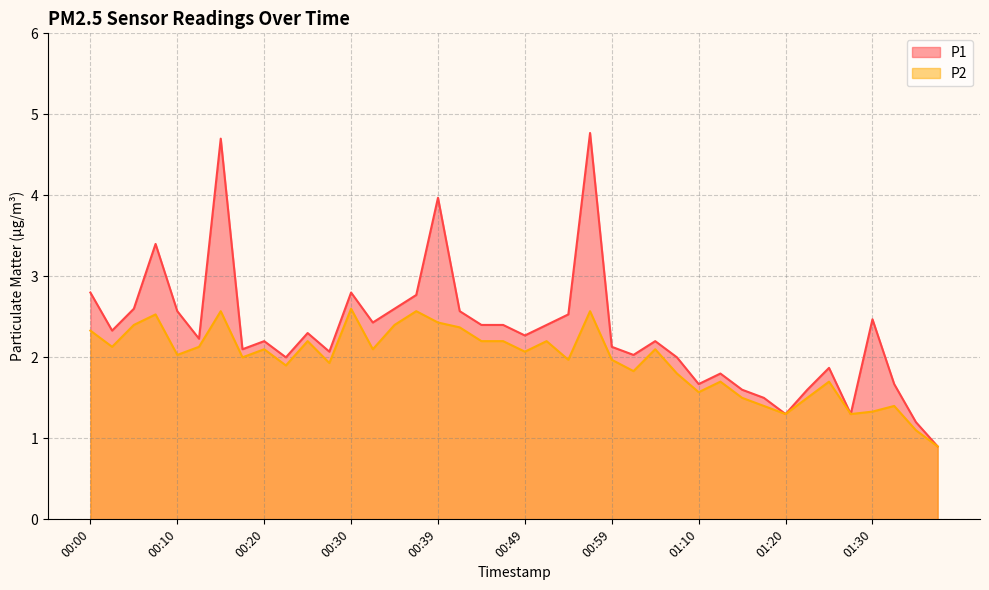

Reading left to right, list all the values displayed in this chart.

P1: 00:00=2.8	00:03=2.3	00:05=2.6	00:08=3.4	00:10=2.6	00:12=2.2	00:15=4.7	00:17=2.1	00:20=2.2	00:22=2.0	00:25=2.3	00:27=2.1	00:30=2.8	00:32=2.4	00:34=2.6	00:37=2.8	00:39=4.0	00:42=2.6	00:44=2.4	00:47=2.4	00:49=2.3	00:52=2.4	00:55=2.5	00:57=4.8	00:59=2.1	01:02=2.0	01:04=2.2	01:07=2.0	01:10=1.7	01:12=1.8	01:15=1.6	01:17=1.5	01:20=1.3	01:22=1.6	01:25=1.9	01:27=1.3	01:30=2.5	01:32=1.7	01:34=1.2	01:37=0.9
P2: 00:00=2.3	00:03=2.1	00:05=2.4	00:08=2.5	00:10=2.0	00:12=2.1	00:15=2.6	00:17=2.0	00:20=2.1	00:22=1.9	00:25=2.2	00:27=1.9	00:30=2.6	00:32=2.1	00:34=2.4	00:37=2.6	00:39=2.4	00:42=2.4	00:44=2.2	00:47=2.2	00:49=2.1	00:52=2.2	00:55=2.0	00:57=2.6	00:59=2.0	01:02=1.8	01:04=2.1	01:07=1.8	01:10=1.6	01:12=1.7	01:15=1.5	01:17=1.4	01:20=1.3	01:22=1.5	01:25=1.7	01:27=1.3	01:30=1.3	01:32=1.4	01:34=1.1	01:37=0.9